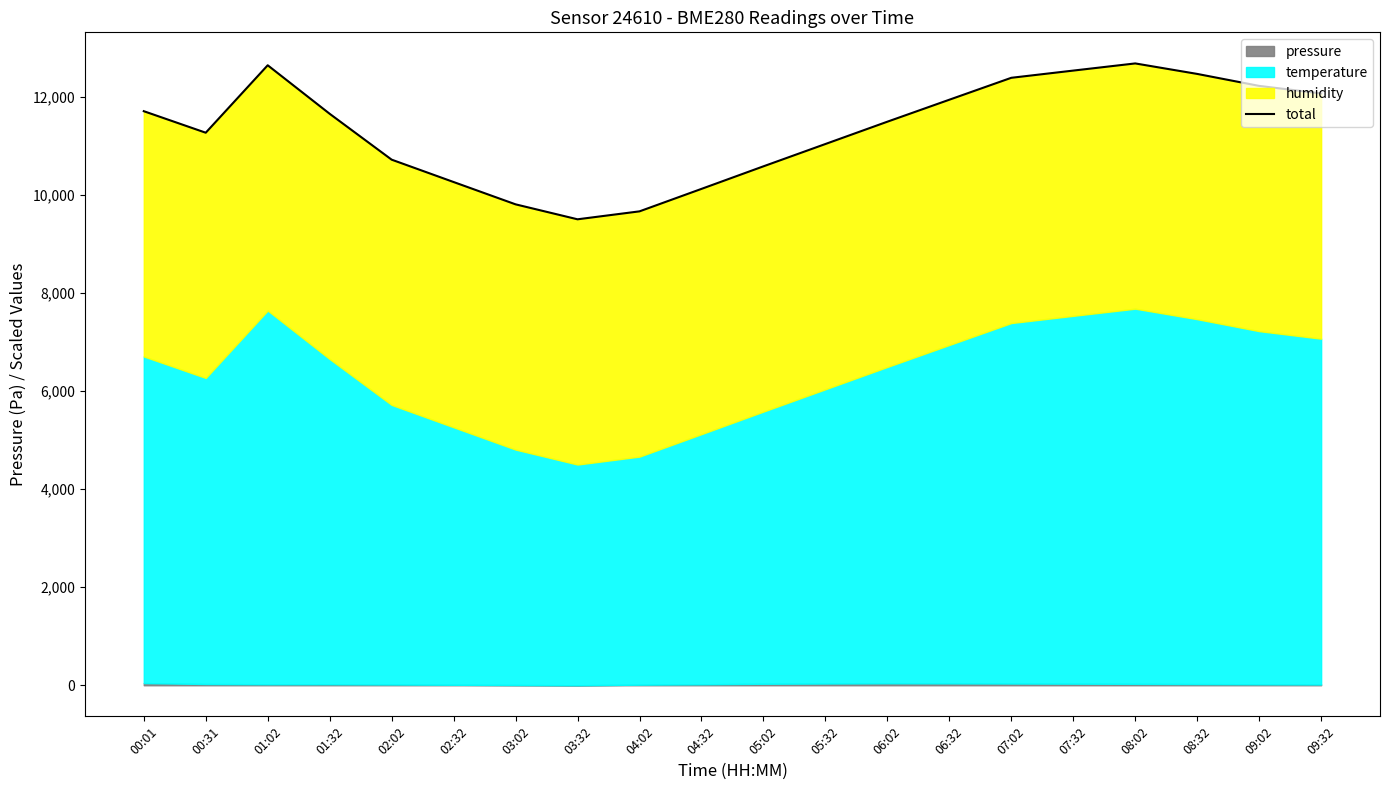

Where is the data nearest to the value 11089?

05:32